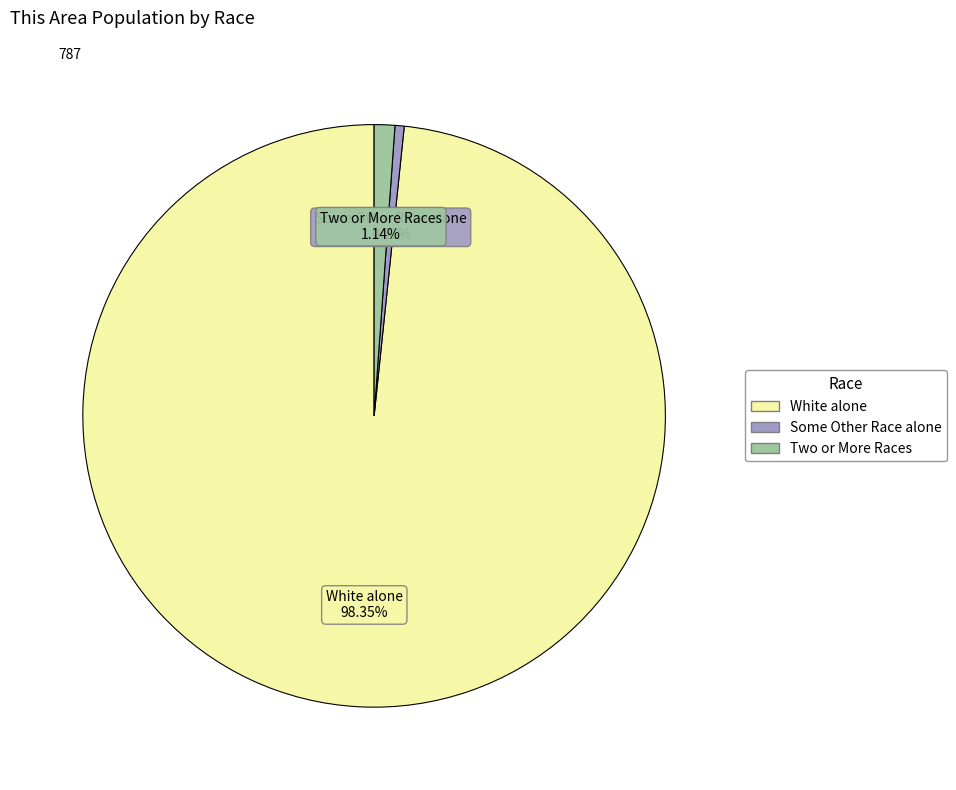

Which slice is the smallest?

Some Other Race alone